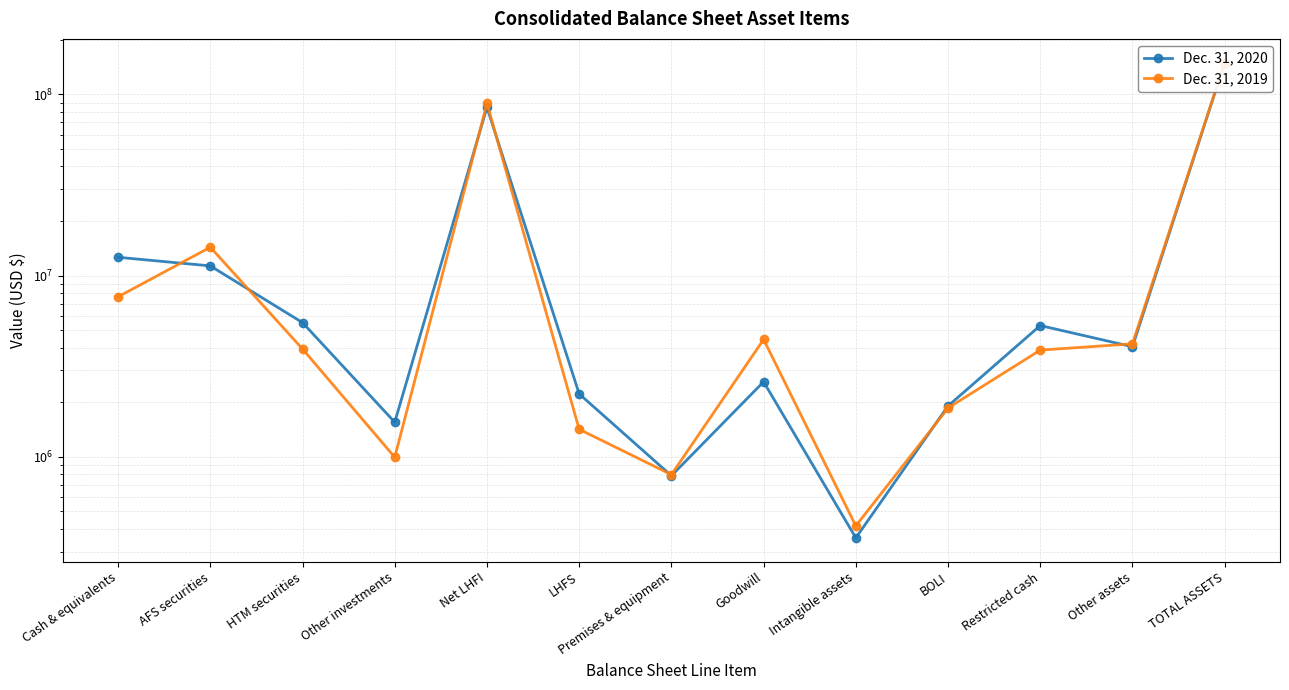

At which category is the sum across all series the highest?

TOTAL ASSETS